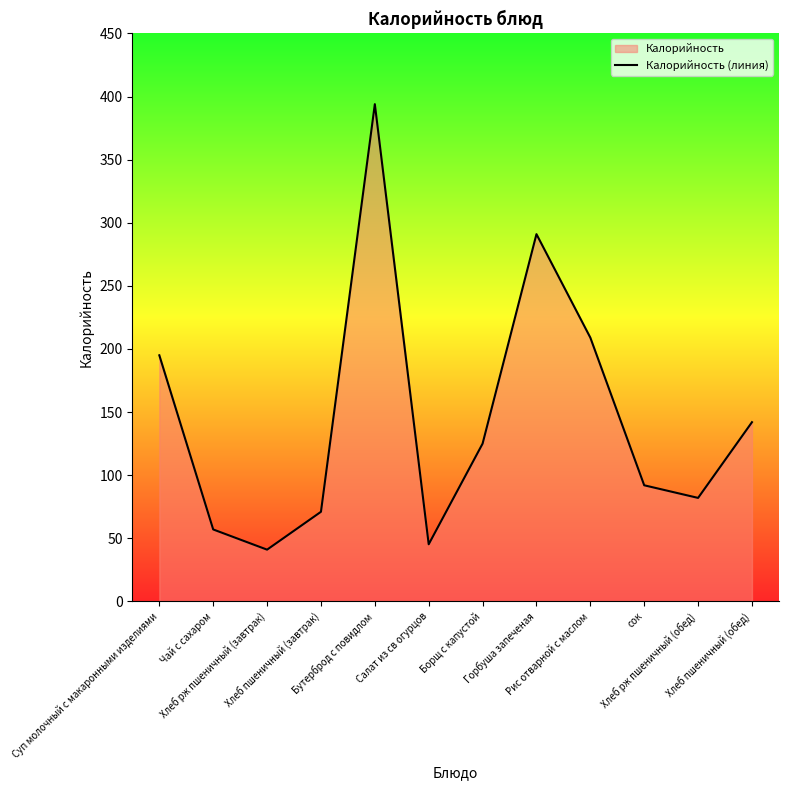

How many lines are shown in the chart?

1